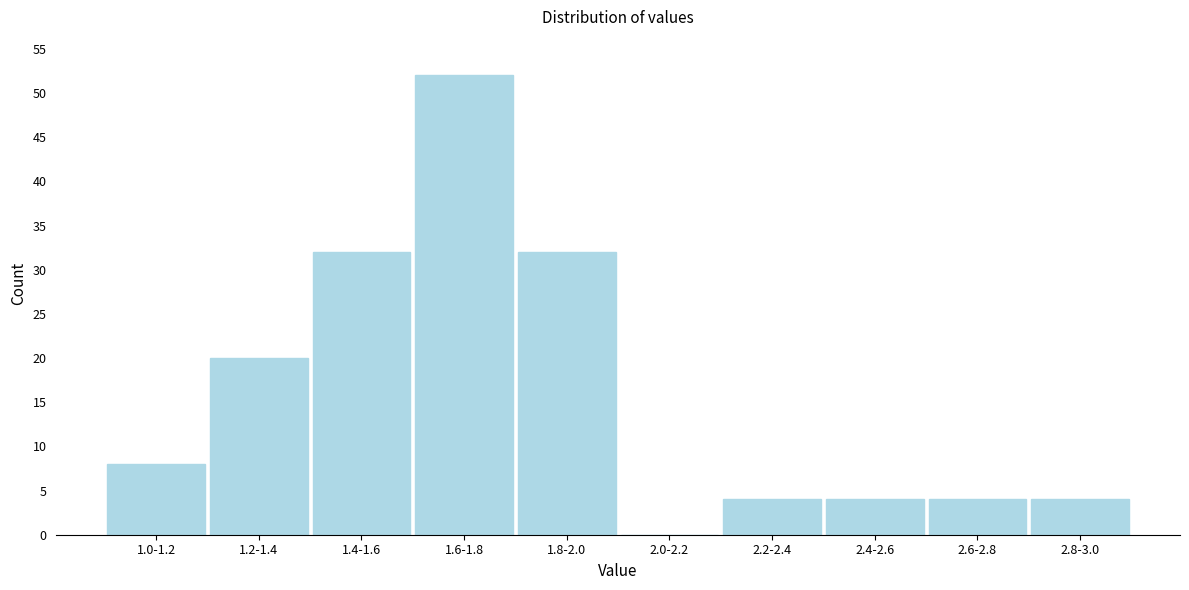

Reading right to left, what are all the values shown in this chart?

2.8-3.0=4	2.6-2.8=4	2.4-2.6=4	2.2-2.4=4	2.0-2.2=0	1.8-2.0=32	1.6-1.8=52	1.4-1.6=32	1.2-1.4=20	1.0-1.2=8